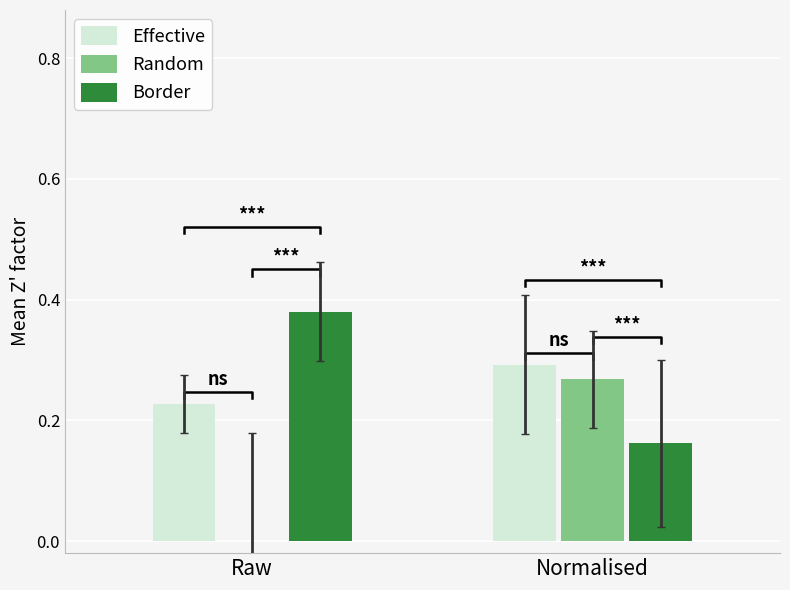

Are the bars horizontal?

No